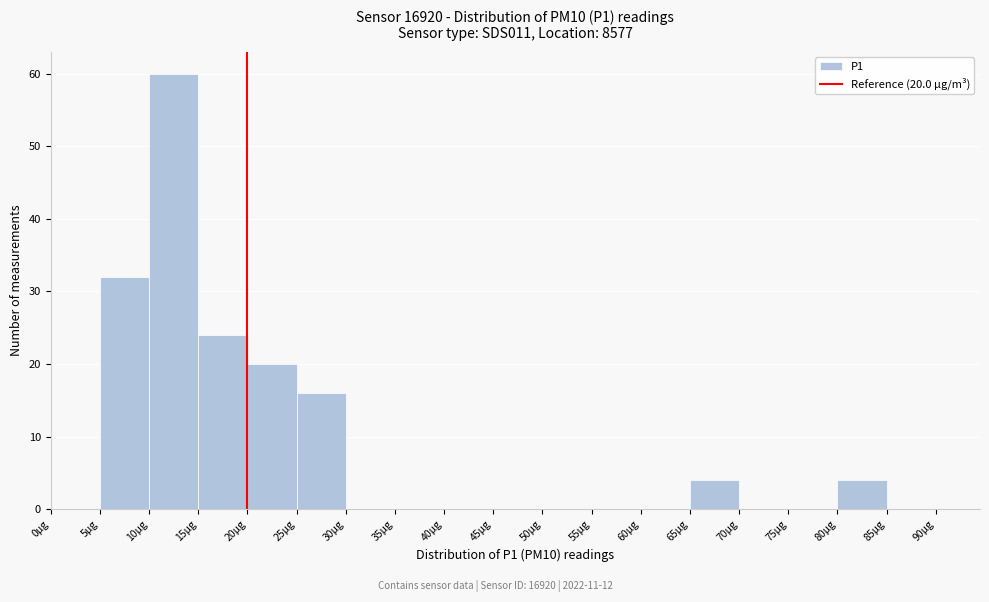

Which range on the x-axis has the tallest bar?

10 to 15